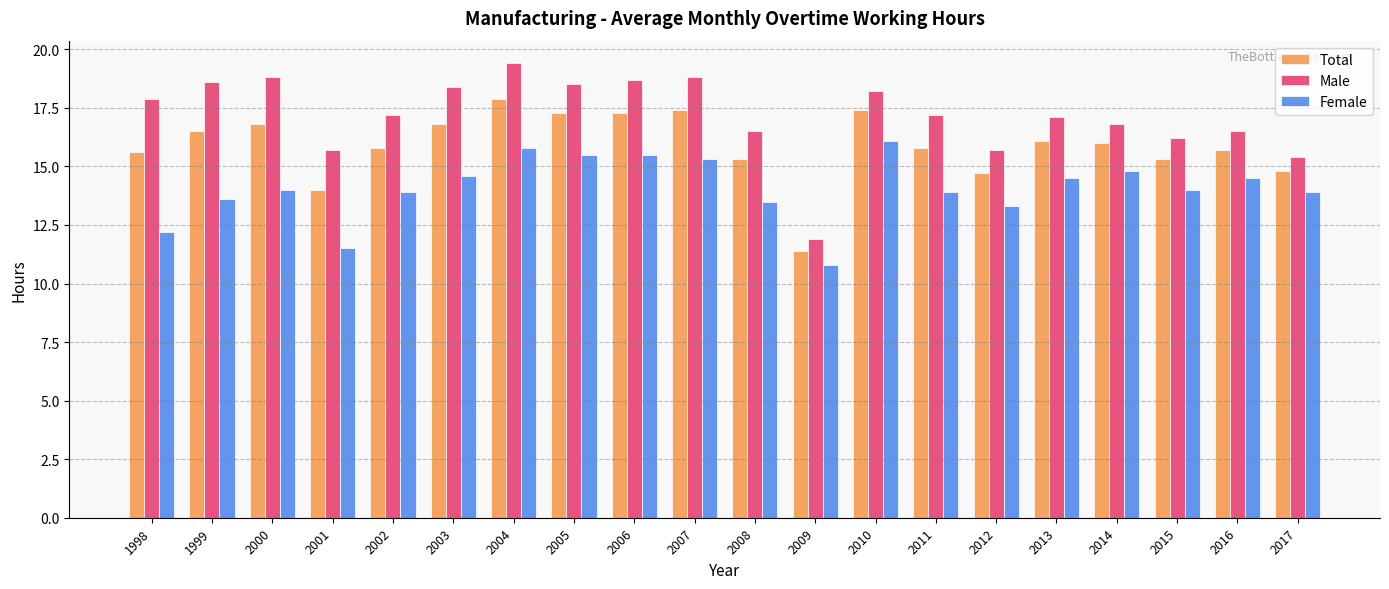

Which category has the highest value in the Female series?

2010